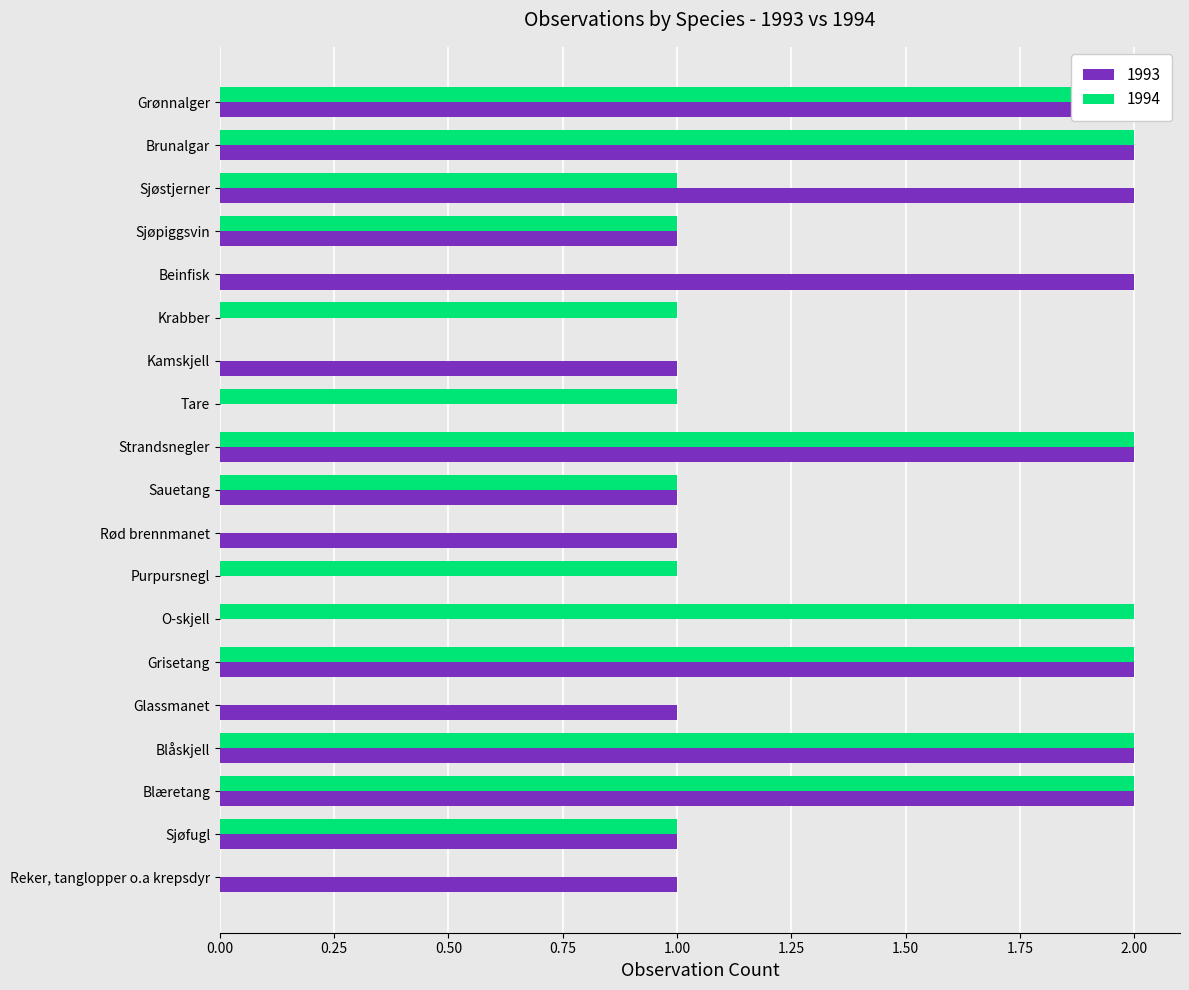

List the series in order of their overall mean, lowest first.

1994, 1993